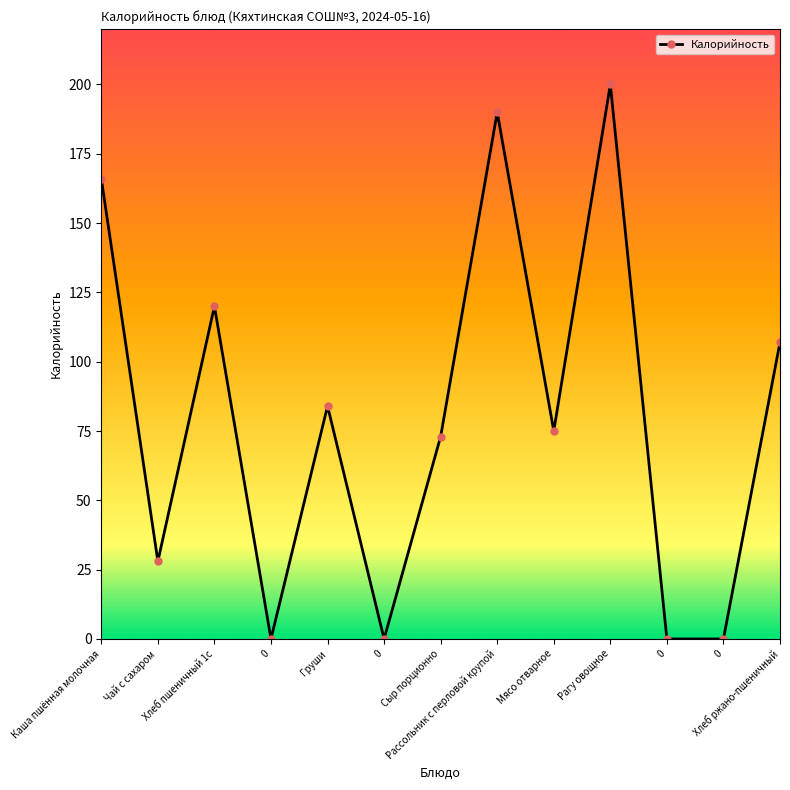

Is this an area chart (filled region under the line)?

No